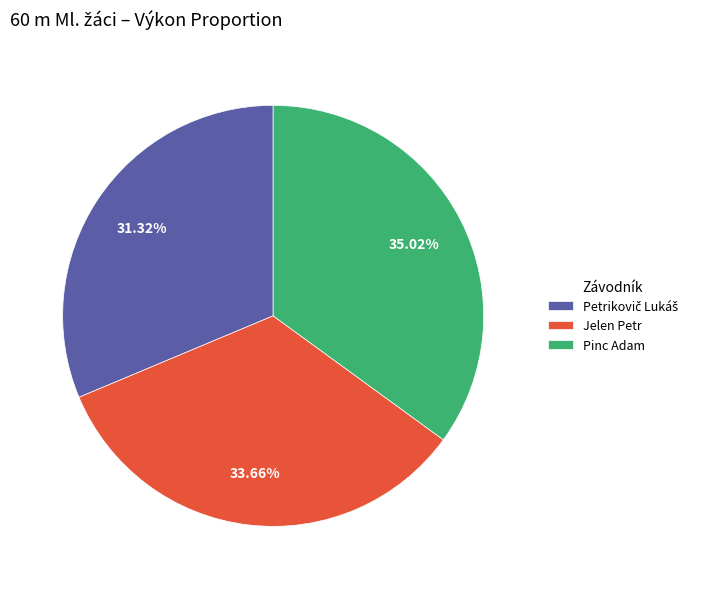

Which category has the biggest portion of the pie?

Pinc Adam